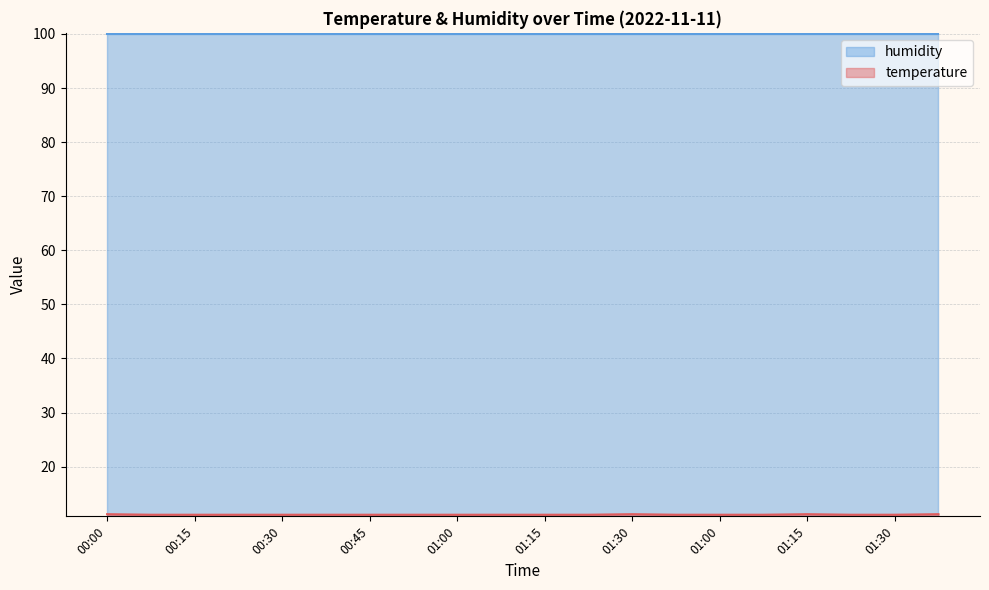

List the labels in order of value, largest first.

00:00, 01:30, 01:15, 01:37, 00:07, 00:15, 00:22, 00:30, 00:38, 00:45, 00:53, 01:00, 01:08, 01:15, 01:23, 01:37, 01:00, 01:08, 01:23, 01:30